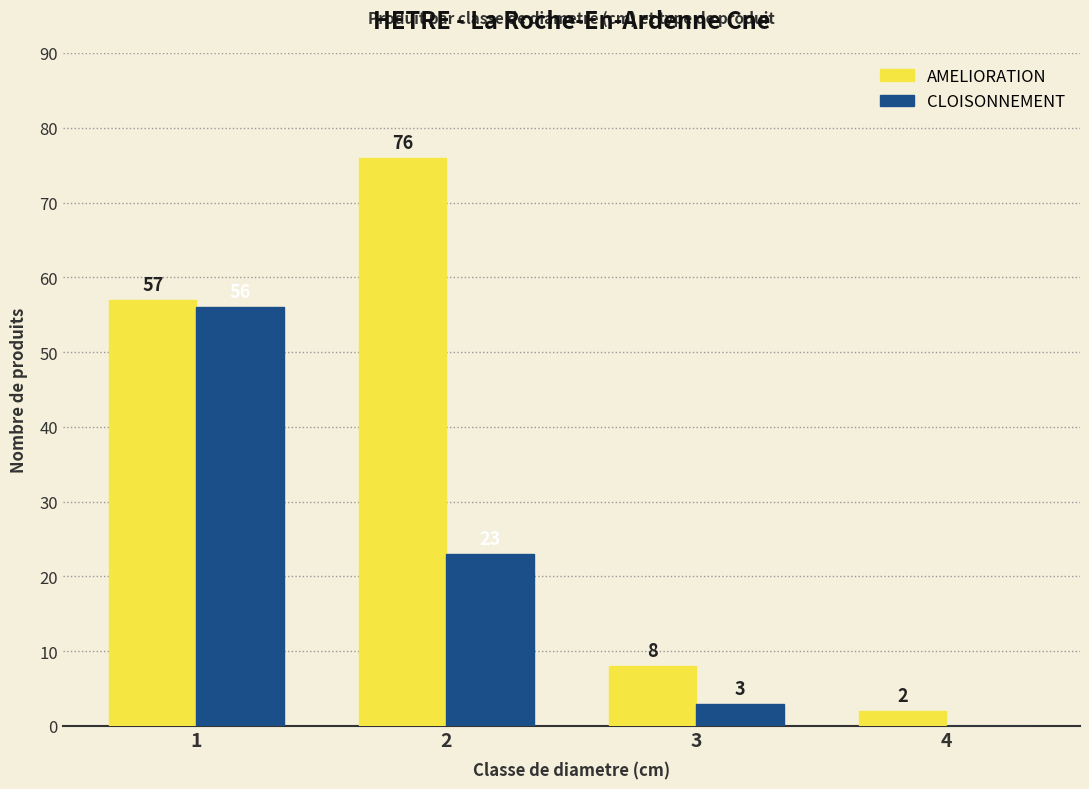

Which series changed the most between 3 and 4?

AMELIORATION